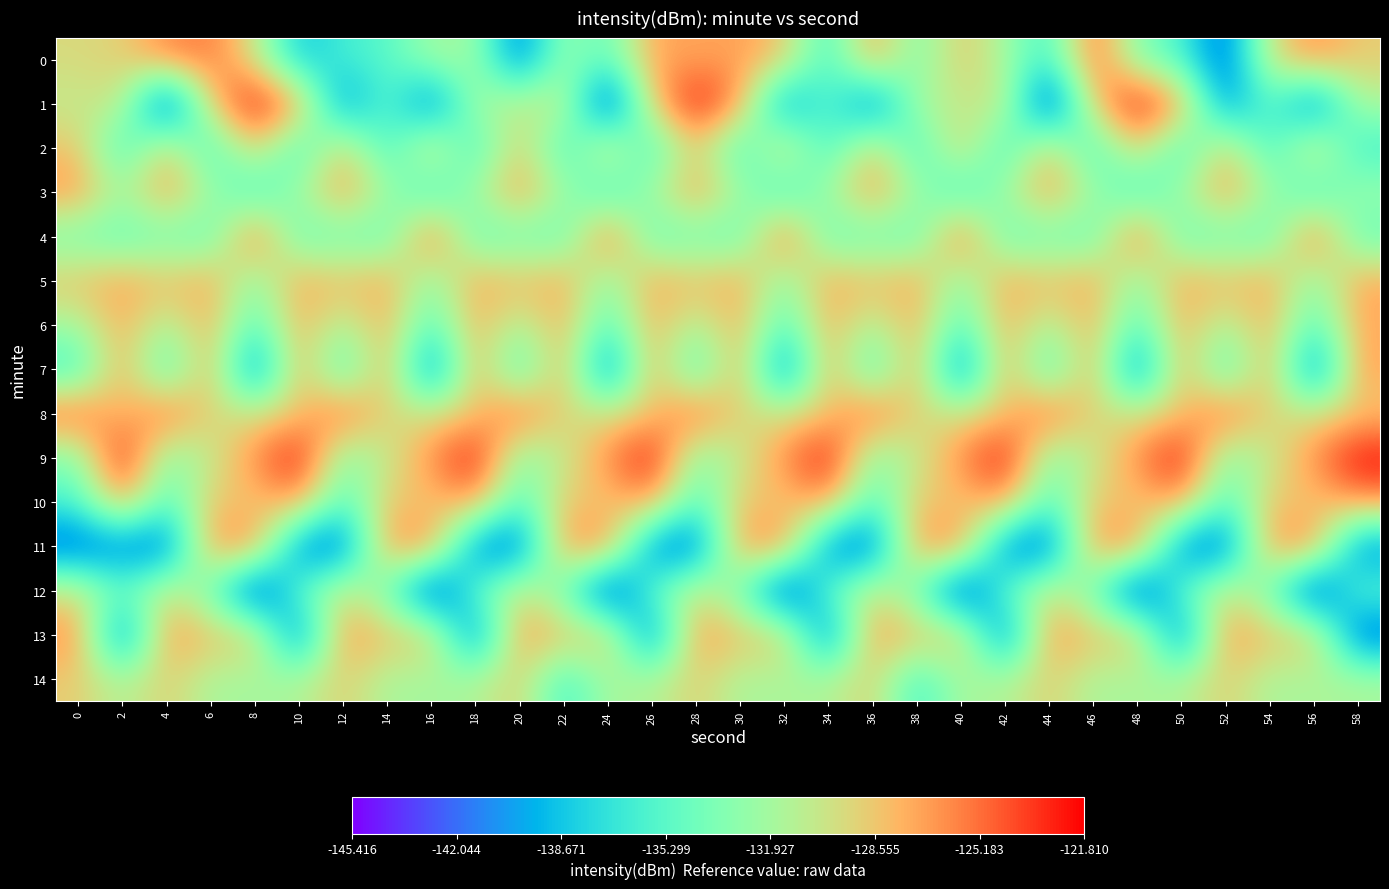

Reading right to left, extract all data points from this chart.

0: 58=-128.8	56=-126.2	54=-129.9	52=-142.8	50=-135.9	48=-133.6	46=-124.6	44=-136.7	42=-131.8	40=-128.4	38=-134.1	36=-126.6	34=-136.7	32=-128.4	30=-126.9	28=-127.3	26=-127.0	24=-135.1	22=-132.1	20=-142.3	18=-132.0	16=-131.9	14=-135.6	12=-136.2	10=-139.1	8=-130.0	6=-125.5	4=-125.9	2=-129.1	0=-129.5
1: 58=-131.5	56=-142.9	54=-134.6	52=-141.8	50=-126.6	48=-121.8	46=-128.6	44=-145.4	42=-130.0	40=-130.7	38=-131.5	36=-142.9	34=-134.6	32=-141.8	30=-126.6	28=-121.8	26=-128.6	24=-145.4	22=-130.0	20=-130.7	18=-131.5	16=-142.9	14=-134.6	12=-141.8	10=-126.6	8=-121.8	6=-128.6	4=-145.4	2=-130.0	0=-130.7
2: 58=-136.7	56=-128.4	54=-136.7	52=-128.4	50=-136.7	48=-128.4	46=-136.7	44=-128.4	42=-136.7	40=-128.4	38=-136.7	36=-128.4	34=-136.7	32=-128.4	30=-136.7	28=-128.4	26=-136.7	24=-128.4	22=-136.7	20=-128.4	18=-136.7	16=-128.4	14=-136.7	12=-128.4	10=-136.7	8=-128.4	6=-136.7	4=-128.4	2=-136.7	0=-128.4
3: 58=-132.1	56=-136.7	54=-132.1	52=-126.6	50=-132.1	48=-136.7	46=-132.1	44=-126.6	42=-132.1	40=-136.7	38=-132.1	36=-126.6	34=-132.1	32=-136.7	30=-132.1	28=-126.6	26=-132.1	24=-136.7	22=-132.1	20=-126.6	18=-132.1	16=-136.7	14=-132.1	12=-126.6	10=-132.1	8=-136.7	6=-132.1	4=-126.6	2=-132.1	0=-126.6
4: 58=-135.1	56=-124.6	54=-135.1	52=-134.1	50=-135.1	48=-124.6	46=-135.1	44=-134.1	42=-135.1	40=-124.6	38=-135.1	36=-134.1	34=-135.1	32=-124.6	30=-135.1	28=-134.1	26=-135.1	24=-124.6	22=-135.1	20=-134.1	18=-135.1	16=-124.6	14=-135.1	12=-134.1	10=-135.1	8=-124.6	6=-135.1	4=-134.1	2=-135.1	0=-134.1
5: 58=-127.0	56=-133.6	54=-127.0	52=-128.4	50=-127.0	48=-133.6	46=-127.0	44=-128.4	42=-127.0	40=-133.6	38=-127.0	36=-128.4	34=-127.0	32=-133.6	30=-127.0	28=-128.4	26=-127.0	24=-133.6	22=-127.0	20=-128.4	18=-127.0	16=-133.6	14=-127.0	12=-128.4	10=-127.0	8=-133.6	6=-127.0	4=-128.4	2=-127.0	0=-128.4
6: 58=-127.3	56=-135.9	54=-127.3	52=-131.8	50=-127.3	48=-135.9	46=-127.3	44=-131.8	42=-127.3	40=-135.9	38=-127.3	36=-131.8	34=-127.3	32=-135.9	30=-127.3	28=-131.8	26=-127.3	24=-135.9	22=-127.3	20=-131.8	18=-127.3	16=-135.9	14=-127.3	12=-131.8	10=-127.3	8=-135.9	6=-127.3	4=-131.8	2=-127.3	0=-131.8
7: 58=-126.9	56=-142.8	54=-126.9	52=-136.7	50=-126.9	48=-142.8	46=-126.9	44=-136.7	42=-126.9	40=-142.8	38=-126.9	36=-136.7	34=-126.9	32=-142.8	30=-126.9	28=-136.7	26=-126.9	24=-142.8	22=-126.9	20=-136.7	18=-126.9	16=-142.8	14=-126.9	12=-136.7	10=-126.9	8=-142.8	6=-126.9	4=-136.7	2=-126.9	0=-136.7
8: 58=-128.6	56=-129.9	54=-129.5	52=-124.6	50=-128.6	48=-129.9	46=-129.5	44=-124.6	42=-128.6	40=-129.9	38=-129.5	36=-124.6	34=-128.6	32=-129.9	30=-129.5	28=-124.6	26=-128.6	24=-129.9	22=-129.5	20=-124.6	18=-128.6	16=-129.9	14=-129.5	12=-124.6	10=-128.6	8=-129.9	6=-129.5	4=-124.6	2=-128.6	0=-124.6
9: 58=-121.8	56=-126.2	54=-130.7	52=-133.6	50=-121.8	48=-126.2	46=-130.7	44=-133.6	42=-121.8	40=-126.2	38=-130.7	36=-133.6	34=-121.8	32=-126.2	30=-130.7	28=-133.6	26=-121.8	24=-126.2	22=-130.7	20=-133.6	18=-121.8	16=-126.2	14=-130.7	12=-133.6	10=-121.8	8=-126.2	6=-130.7	4=-133.6	2=-121.8	0=-133.6
10: 58=-126.6	56=-128.8	54=-128.4	52=-135.9	50=-126.6	48=-128.8	46=-128.4	44=-135.9	42=-126.6	40=-128.8	38=-128.4	36=-135.9	34=-126.6	32=-128.8	30=-128.4	28=-135.9	26=-126.6	24=-128.8	22=-128.4	20=-135.9	18=-126.6	16=-128.8	14=-128.4	12=-135.9	10=-126.6	8=-128.8	6=-128.4	4=-135.9	2=-126.6	0=-135.9
11: 58=-141.8	56=-125.9	54=-126.6	52=-142.8	50=-141.8	48=-125.9	46=-126.6	44=-142.8	42=-141.8	40=-125.9	38=-126.6	36=-142.8	34=-141.8	32=-125.9	30=-126.6	28=-142.8	26=-141.8	24=-125.9	22=-126.6	20=-142.8	18=-141.8	16=-125.9	14=-126.6	12=-142.8	10=-141.8	8=-125.9	6=-126.6	4=-142.8	2=-141.8	0=-142.8
12: 58=-134.6	56=-145.4	54=-134.1	52=-129.9	50=-134.6	48=-145.4	46=-134.1	44=-129.9	42=-134.6	40=-145.4	38=-134.1	36=-129.9	34=-134.6	32=-145.4	30=-134.1	28=-129.9	26=-134.6	24=-145.4	22=-134.1	20=-129.9	18=-134.6	16=-145.4	14=-134.1	12=-129.9	10=-134.6	8=-145.4	6=-134.1	4=-129.9	2=-134.6	0=-129.9
13: 58=-142.9	56=-128.4	54=-128.4	52=-126.2	50=-142.9	48=-128.4	46=-128.4	44=-126.2	42=-142.9	40=-128.4	38=-128.4	36=-126.2	34=-142.9	32=-128.4	30=-128.4	28=-126.2	26=-142.9	24=-128.4	22=-128.4	20=-126.2	18=-142.9	16=-128.4	14=-128.4	12=-126.2	10=-142.9	8=-128.4	6=-128.4	4=-126.2	2=-142.9	0=-126.2
14: 58=-131.5	56=-131.5	54=-131.8	52=-128.8	50=-131.5	48=-131.5	46=-131.8	44=-128.8	42=-131.5	40=-131.5	38=-136.7	36=-128.8	34=-131.5	32=-131.5	30=-131.8	28=-128.8	26=-131.5	24=-131.5	22=-136.7	20=-128.8	18=-131.5	16=-131.8	14=-131.8	12=-128.8	10=-131.5	8=-131.8	6=-131.8	4=-128.8	2=-131.5	0=-128.8